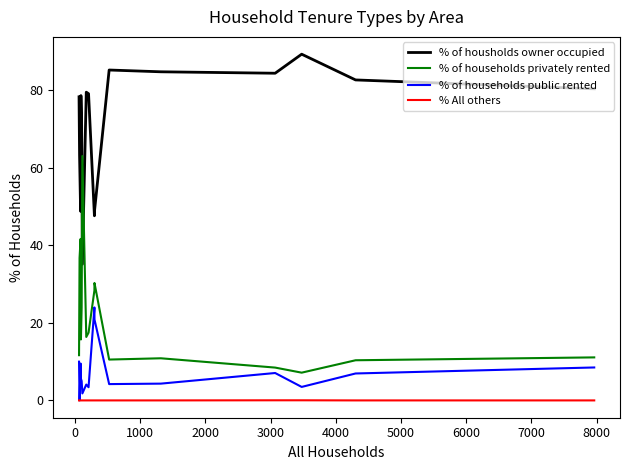

Rank the series by their maximum value, from lowest to highest.

% All others, % of households public rented, % of households privately rented, % of housholds owner occupied